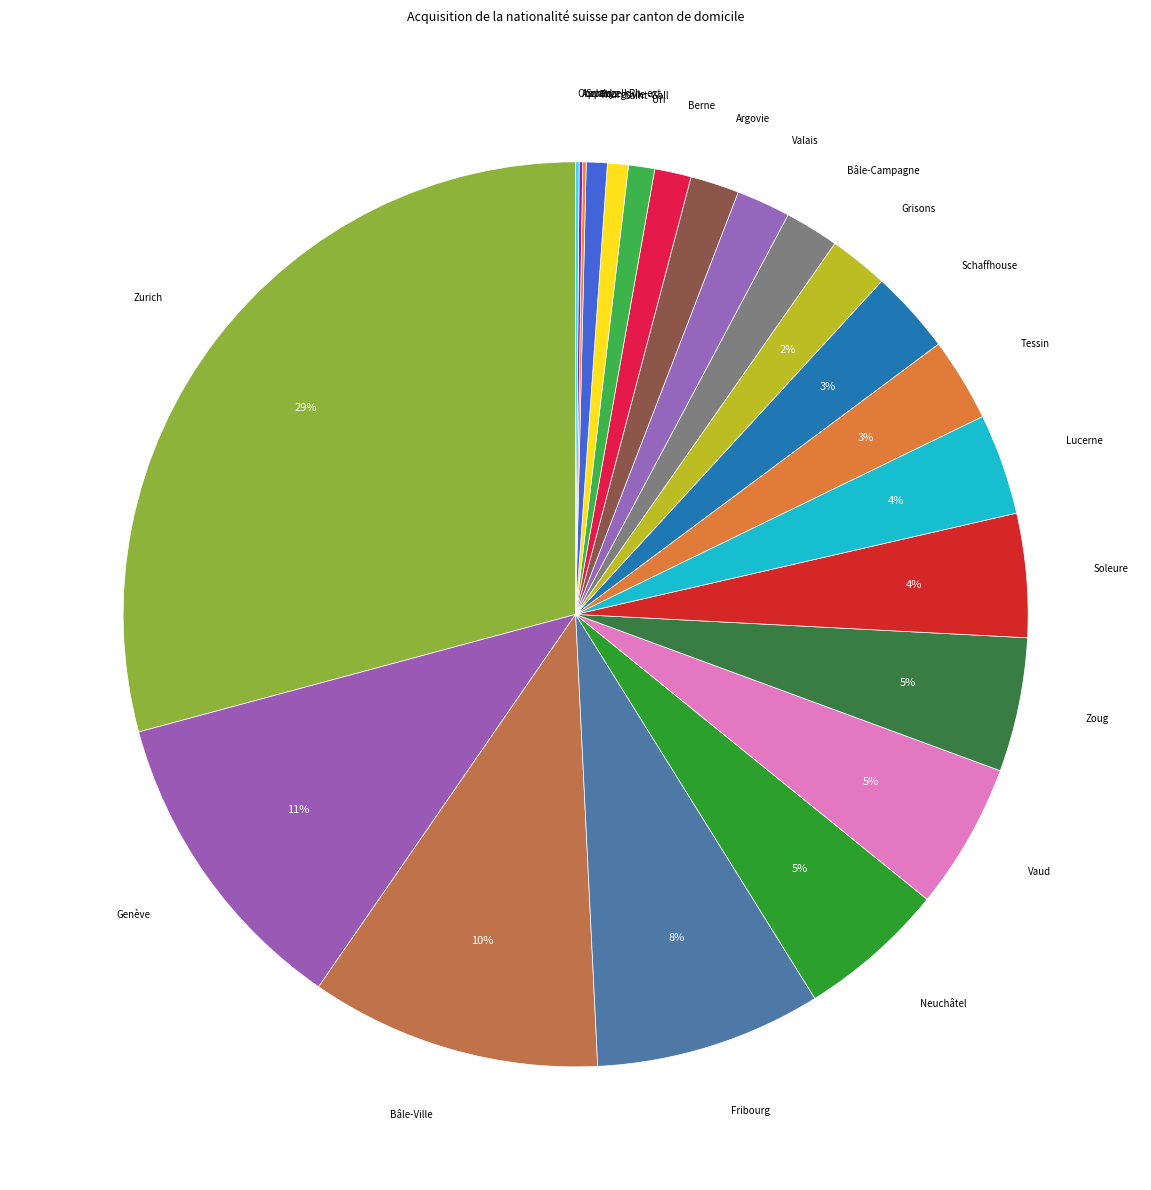

To the nearest percent, what is the difference between the Bâle-Campagne and Thurgovie slice percentages?

1%